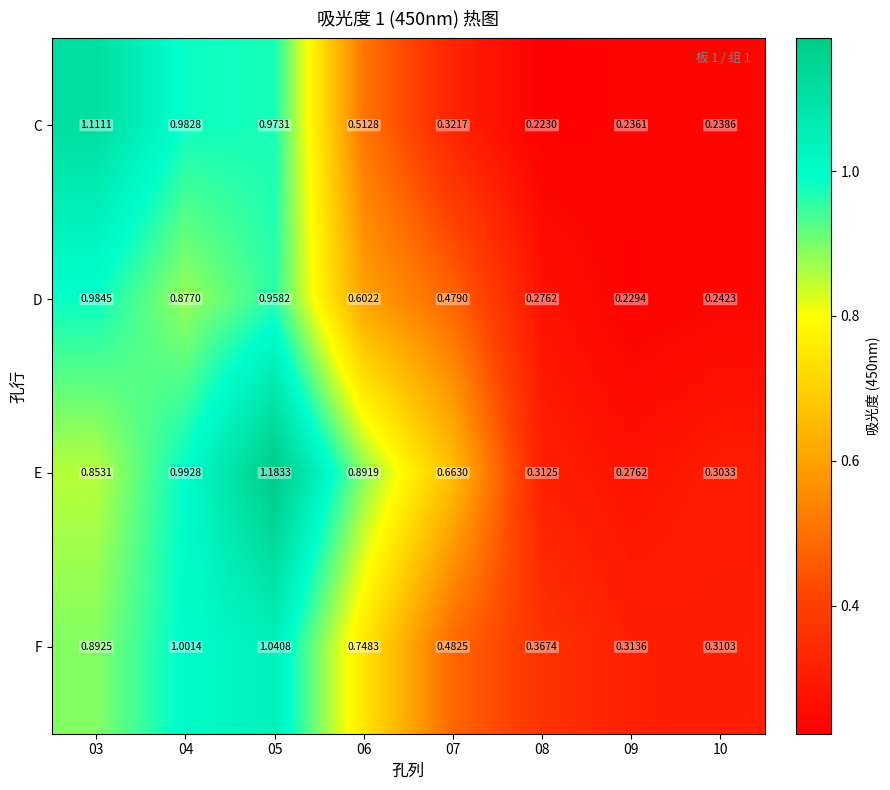

Which series changed the most between 05 and 07?

C